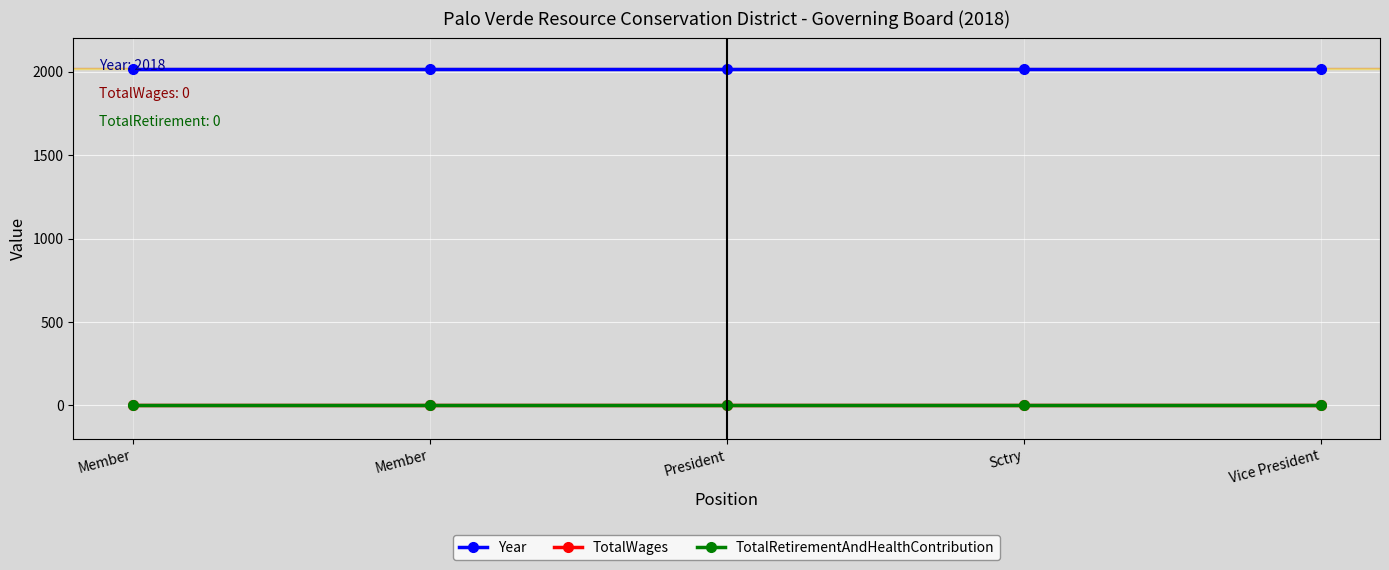

What is the label of the 2nd point from the right?

Sctry